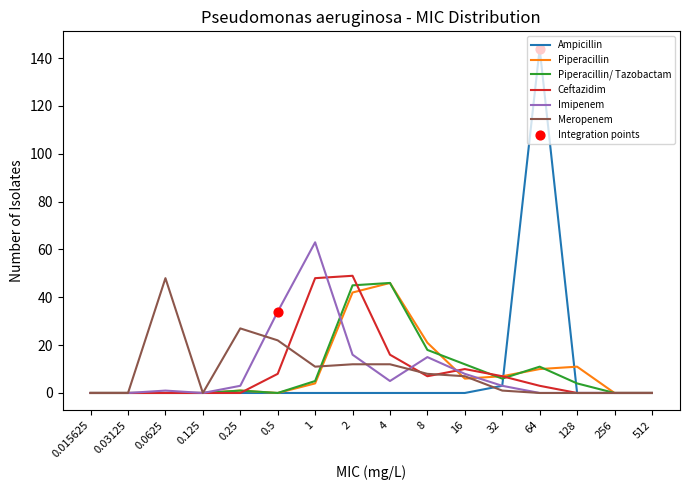

The value of Piperacillin/ Tazobactam at 64 is 11. True or false?

True